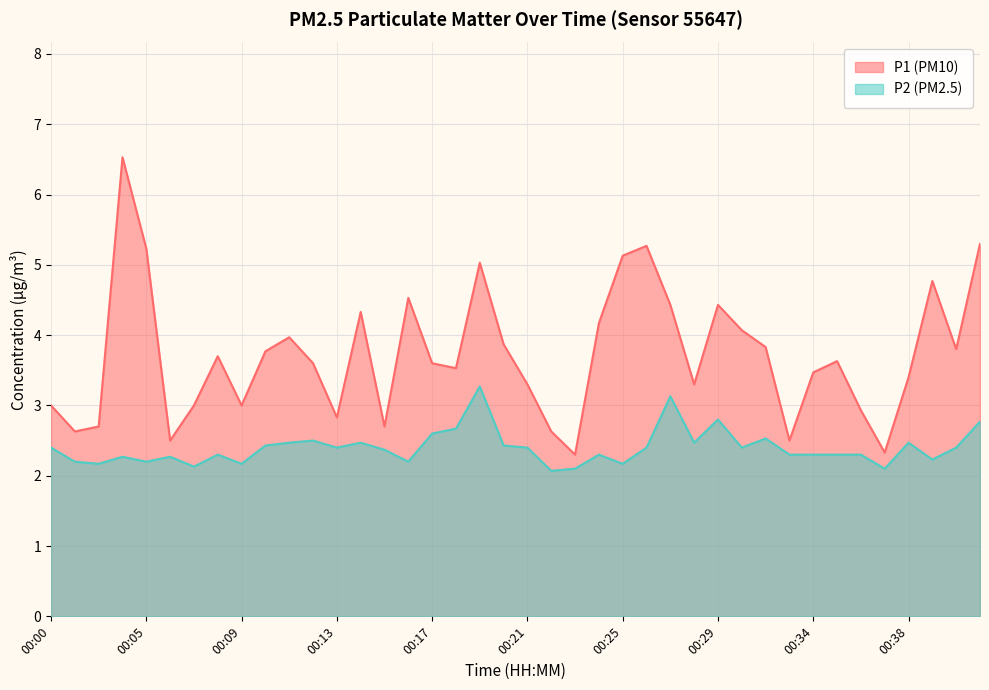

How many lines are shown in the chart?

2